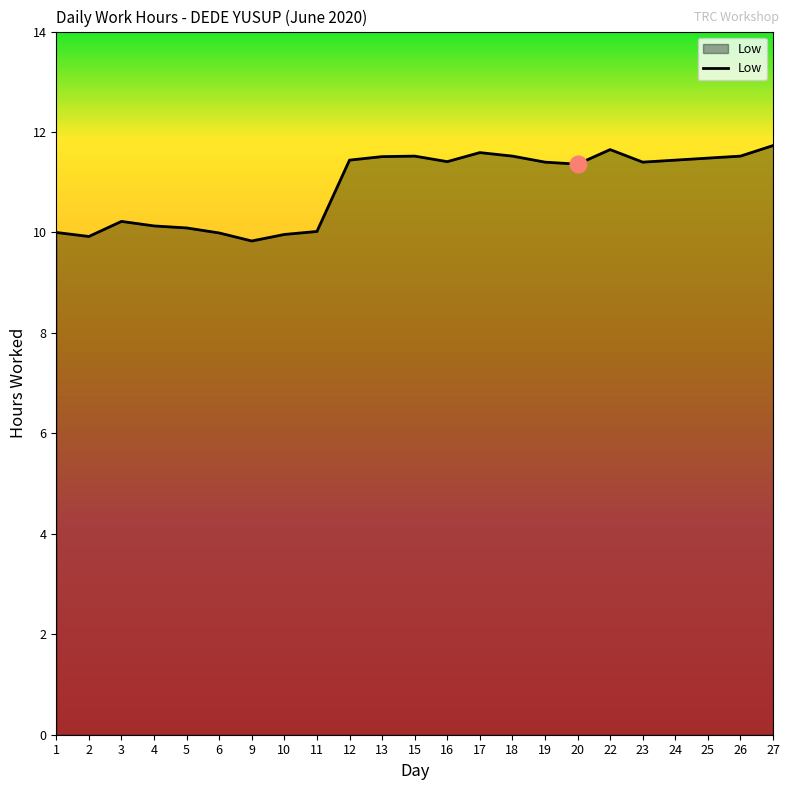

Where does the data first go above 11?

12